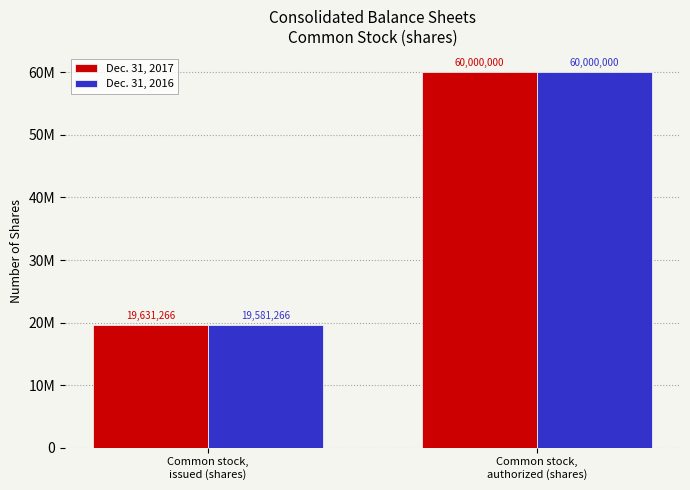

The Dec. 31, 2016 series shows 34809396 at Common stock,
issued (shares). True or false?

False